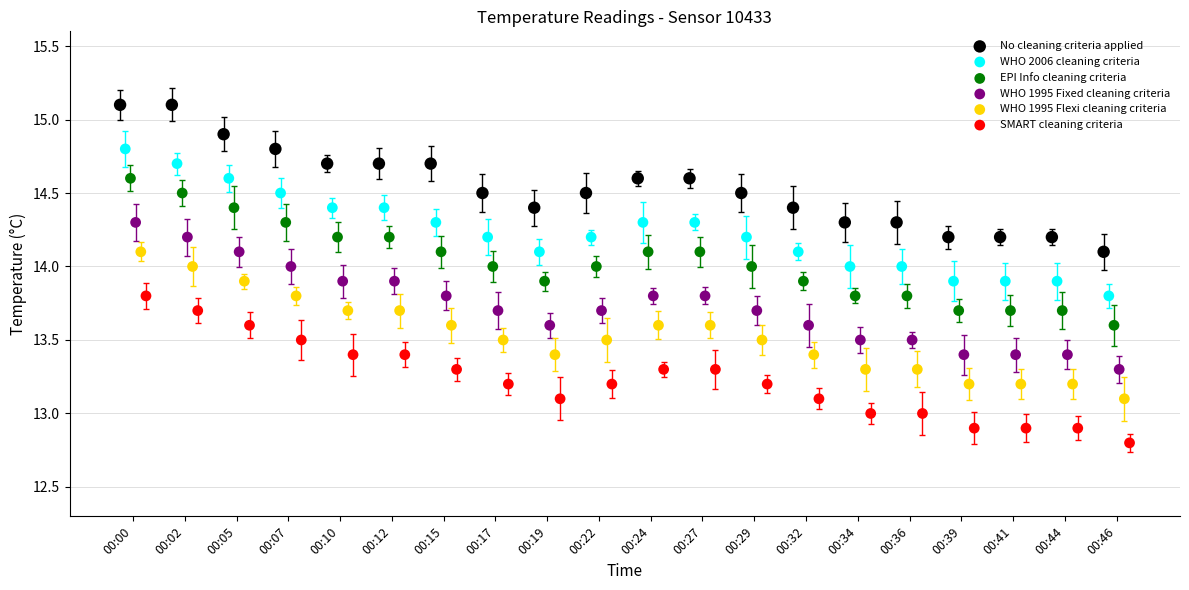

What are all the series names shown in the legend?

No cleaning criteria applied, WHO 2006 cleaning criteria, EPI Info cleaning criteria, WHO 1995 Fixed cleaning criteria, WHO 1995 Flexi cleaning criteria, SMART cleaning criteria